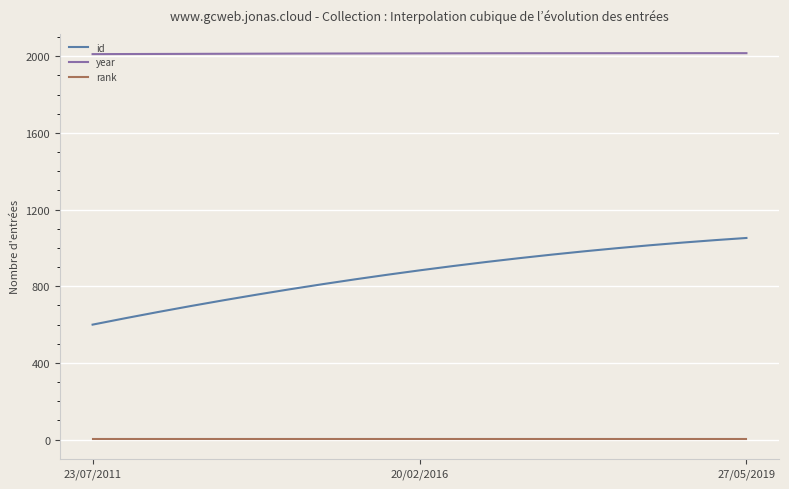

List the series in order of their overall mean, highest first.

year, id, rank